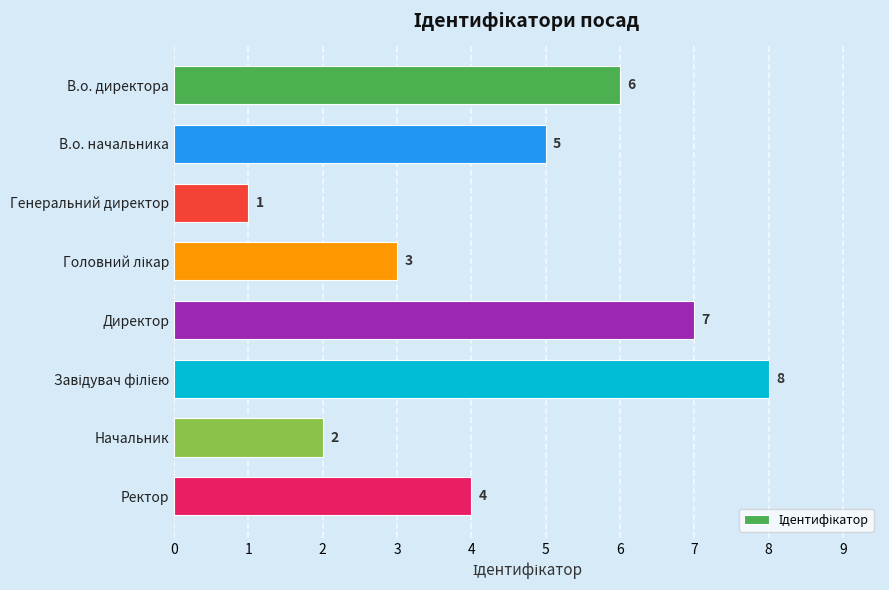

How many values are between 3 and 7?

5